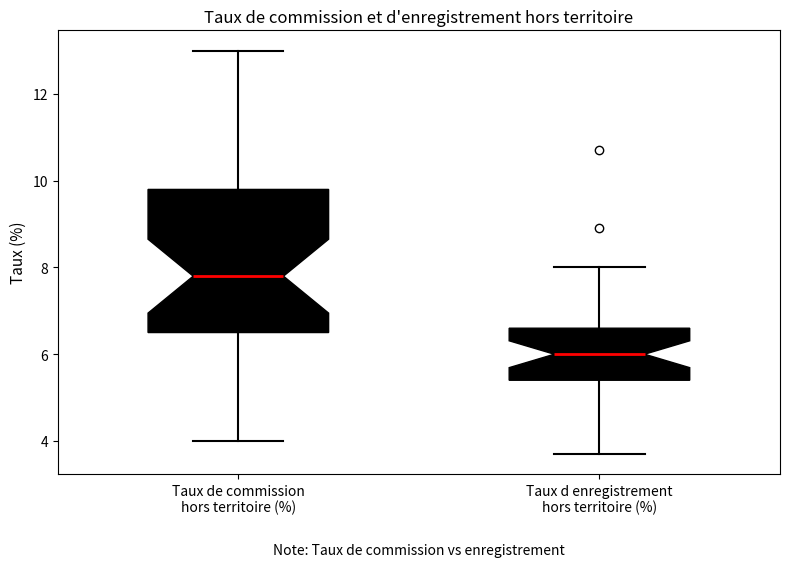

Where does the lower whisker of the box for Taux de commission hors territoire (%) end on the y-axis? The values are not printed on the chart, so give them approximately, as read against the axis.

4.0